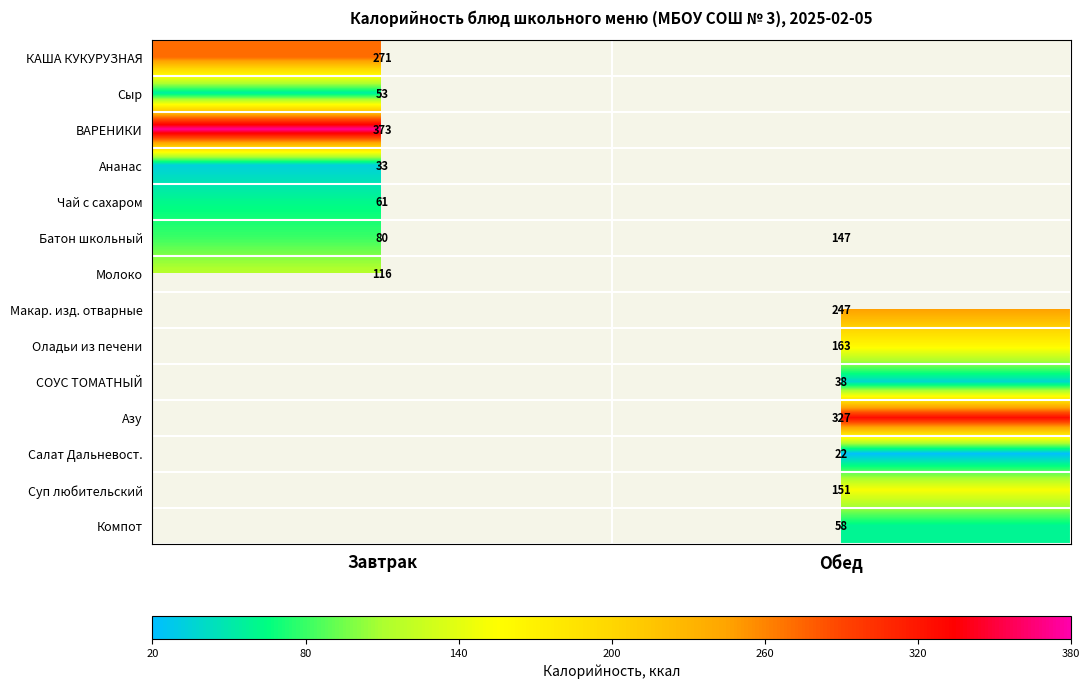

Count the number of data series in this chart.

14